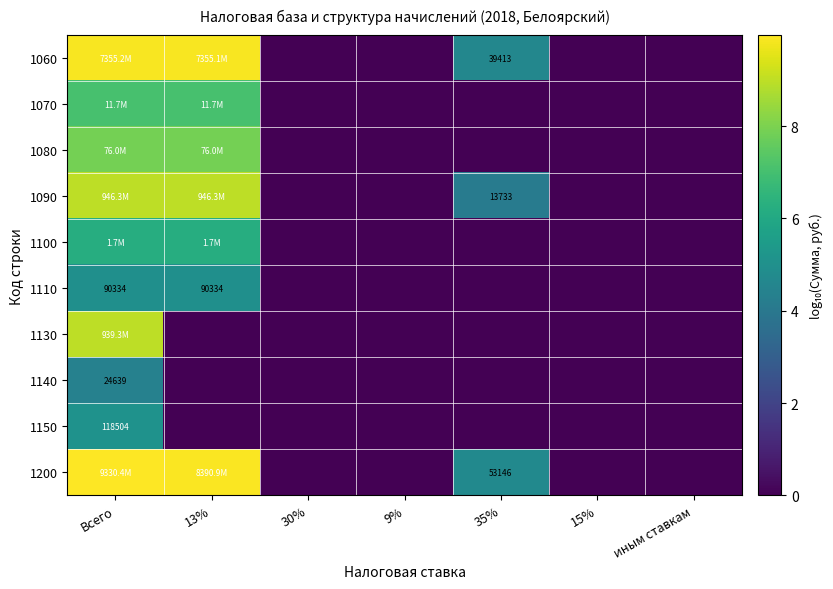

The 1150 series shows 0.0 at иным ставкам. True or false?

True